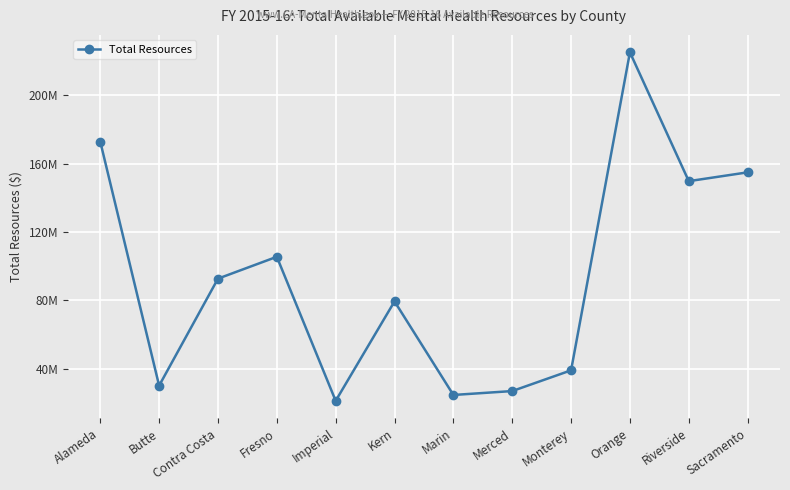

How many interior local valleys (lower than both neighbors) does the data have?

4